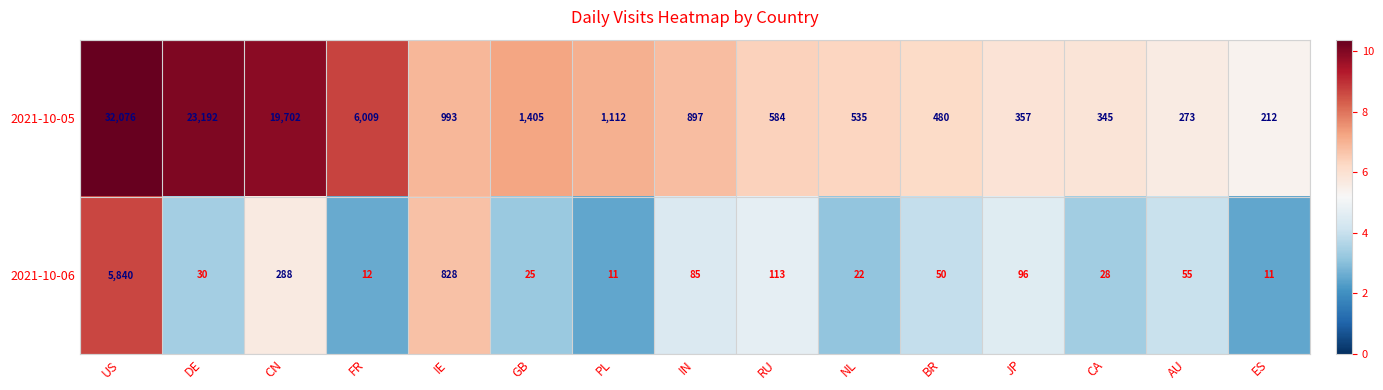

List the series in order of their overall mean, lowest first.

2021-10-06, 2021-10-05